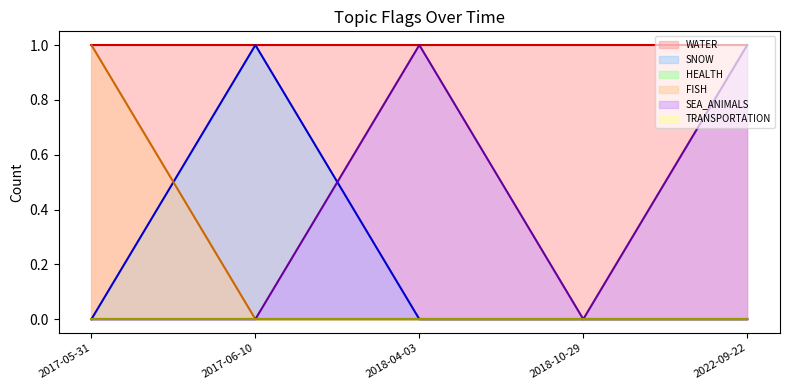

Does the chart display data point markers on the line(s)?

No